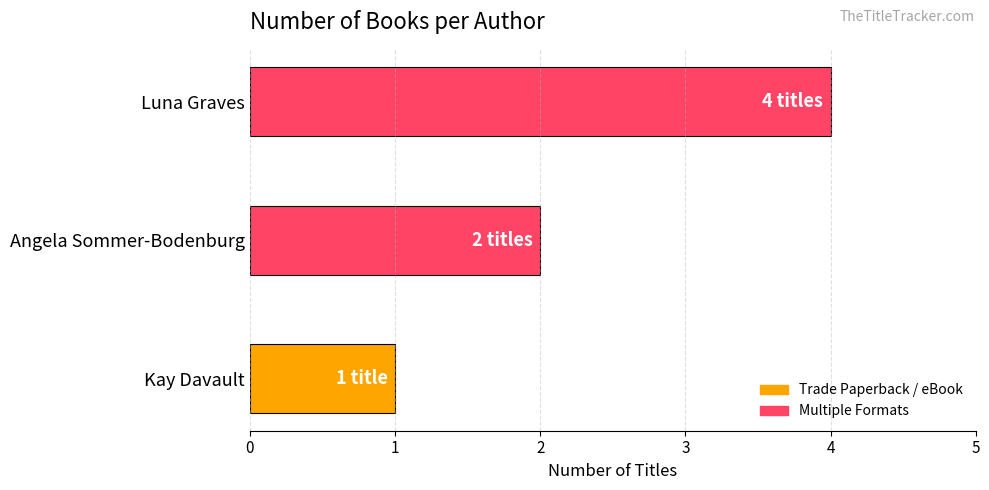

How many bars are there in total?

3